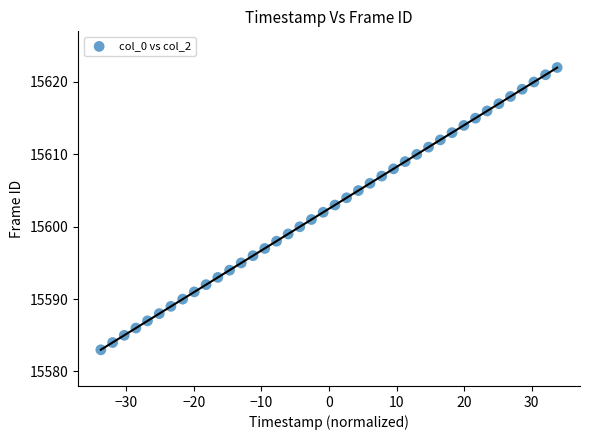

What is the range of Y values (max minus min)?

39